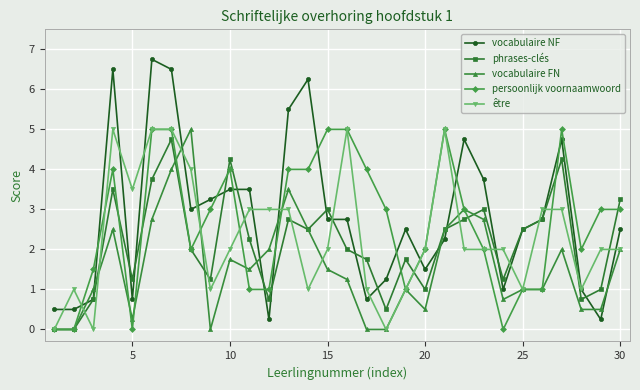

Which series has the largest range (max minus min)?

vocabulaire NF